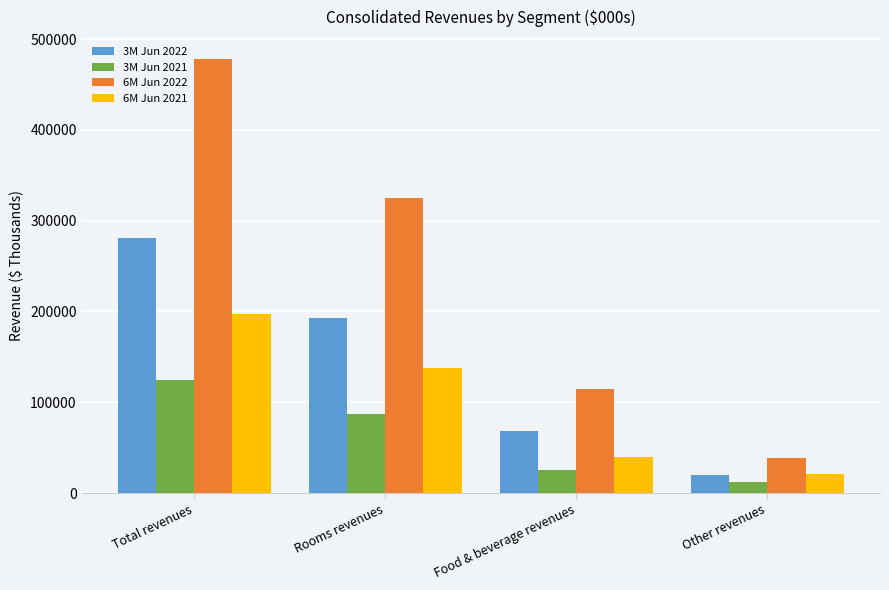

What is the label of the 3rd bar from the left?

Food & beverage revenues